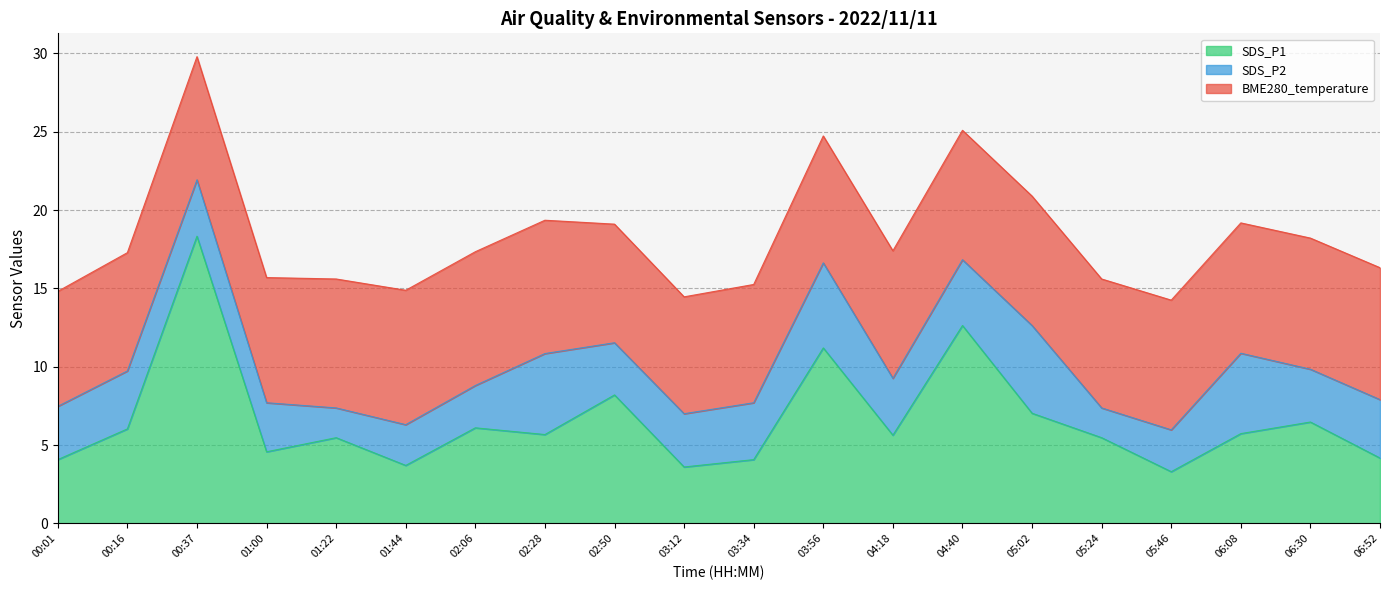

At 01:00, list the series in order from smallest to largest.

SDS_P2, SDS_P1, BME280_temperature